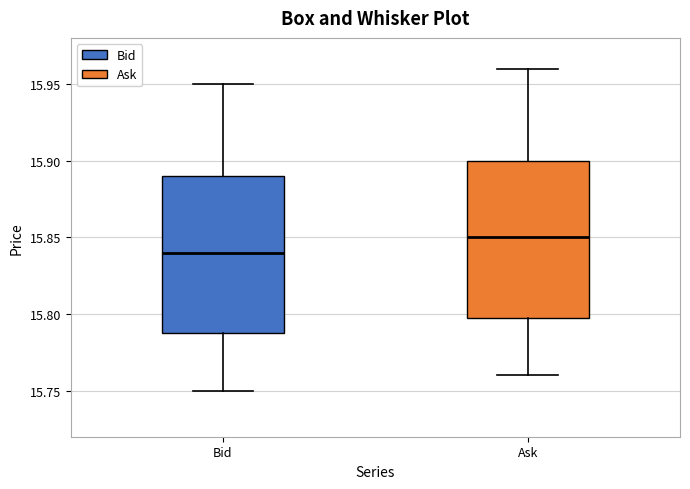

Where is the upper edge of the box for Ask on the y-axis? The values are not printed on the chart, so give them approximately, as read against the axis.

15.90